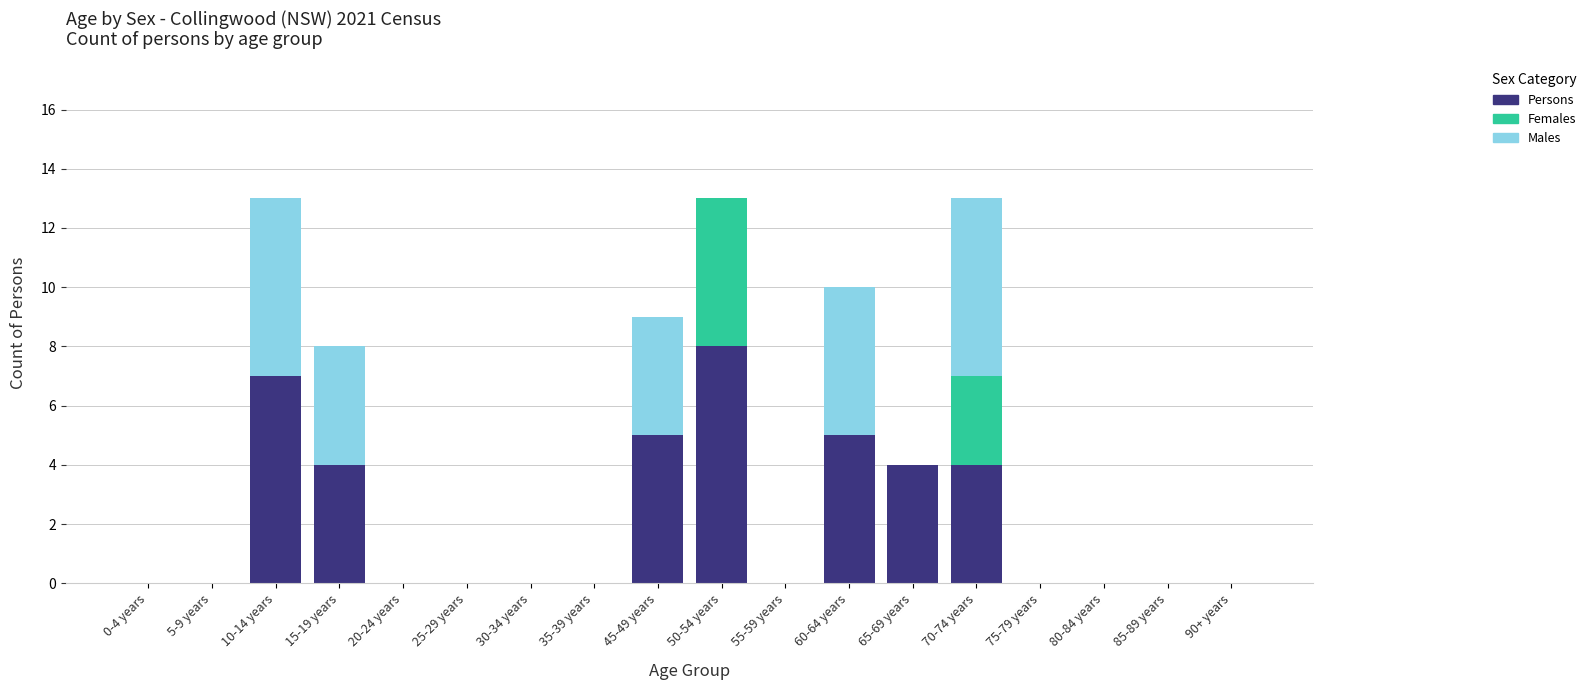

What is the maximum value for Persons?

8